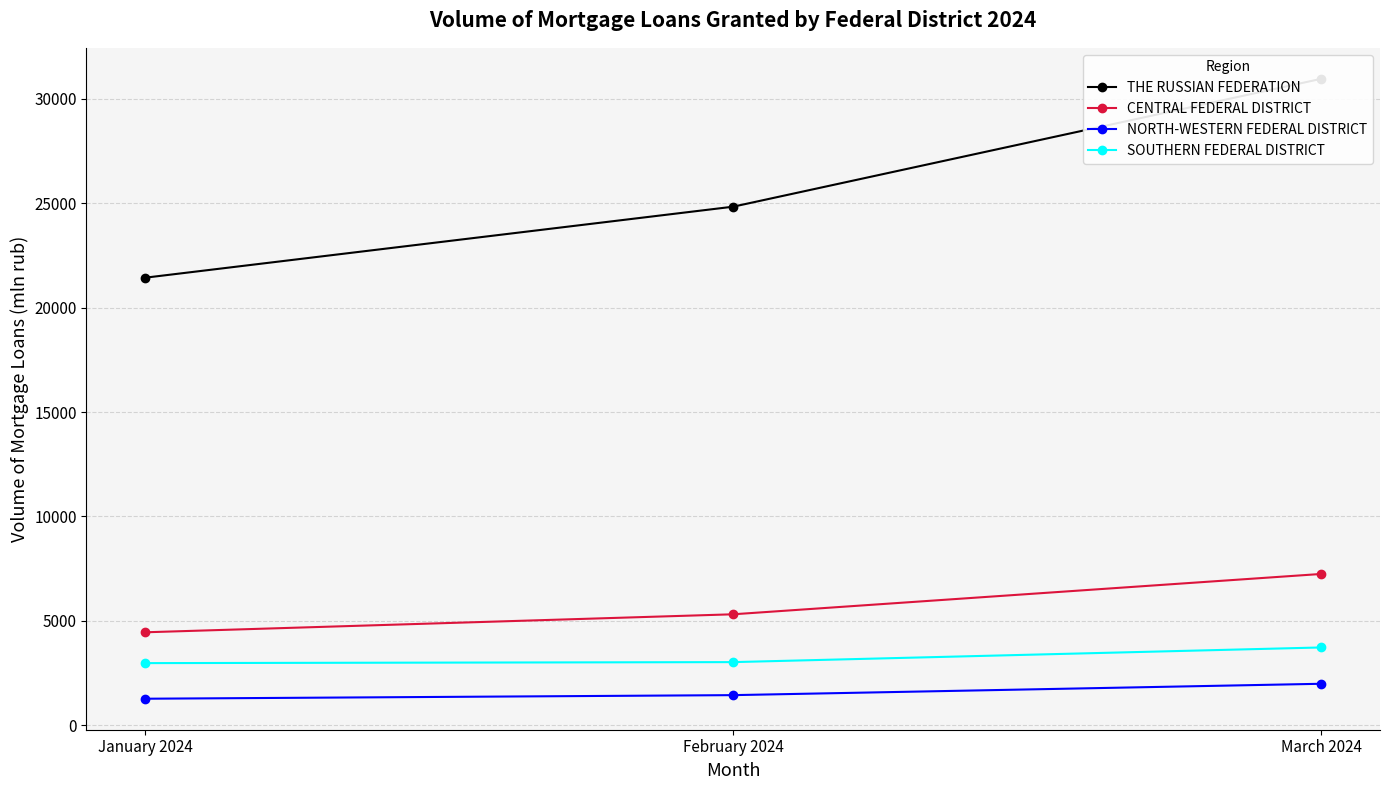

The CENTRAL FEDERAL DISTRICT series shows 5316 at February 2024. True or false?

True